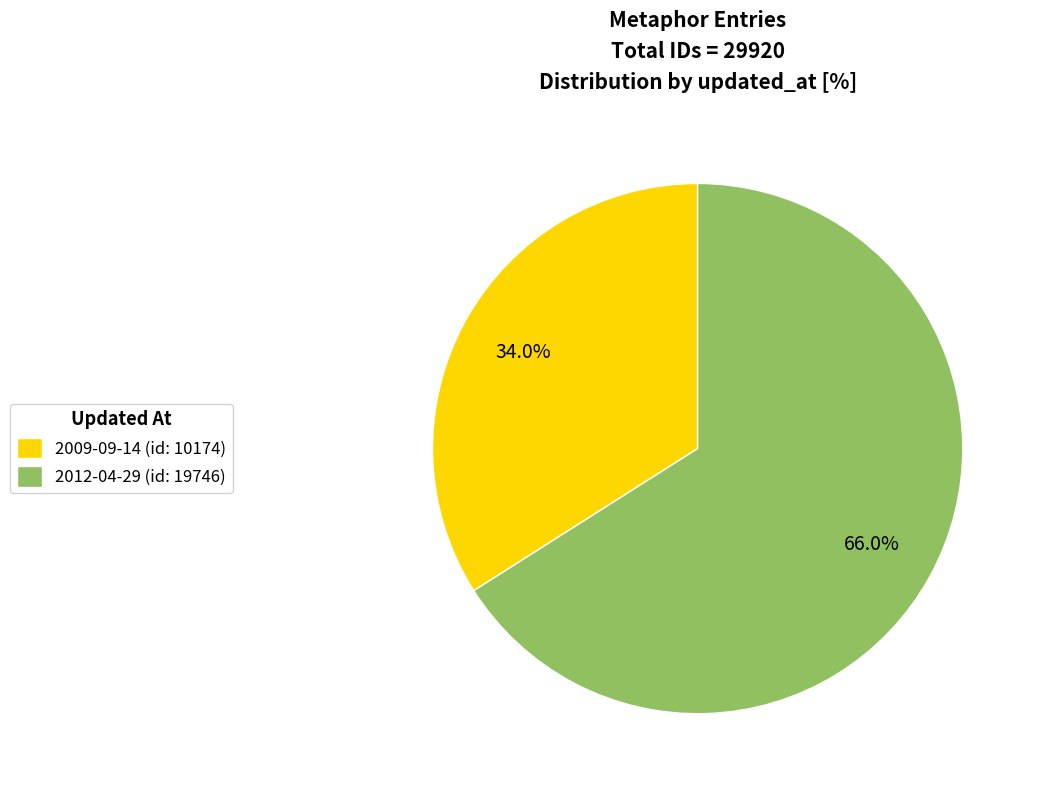

How many slices are in this pie chart?

2